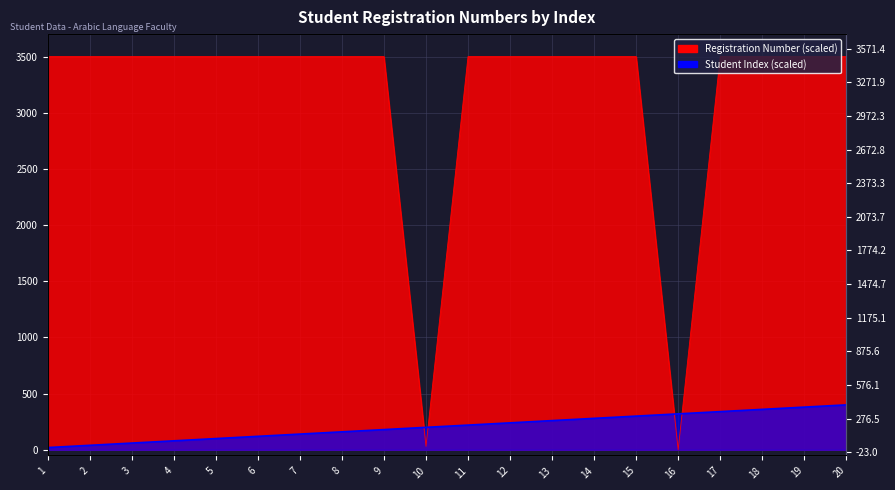

What is the value of the Student Index point at the 17th from the left?

340.0